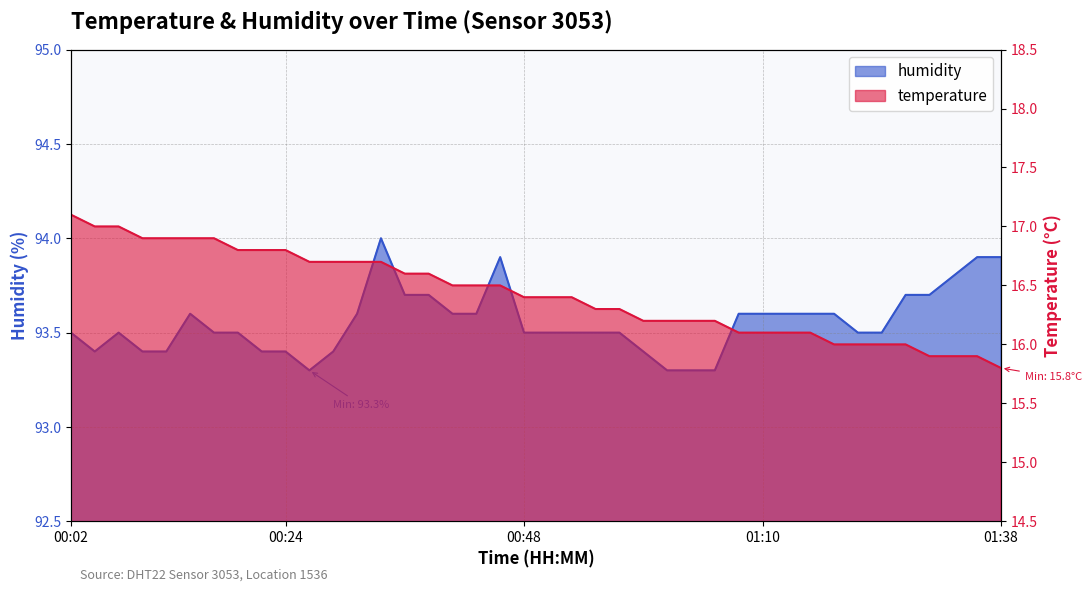

True or false: humidity and temperature cross at least once.

False